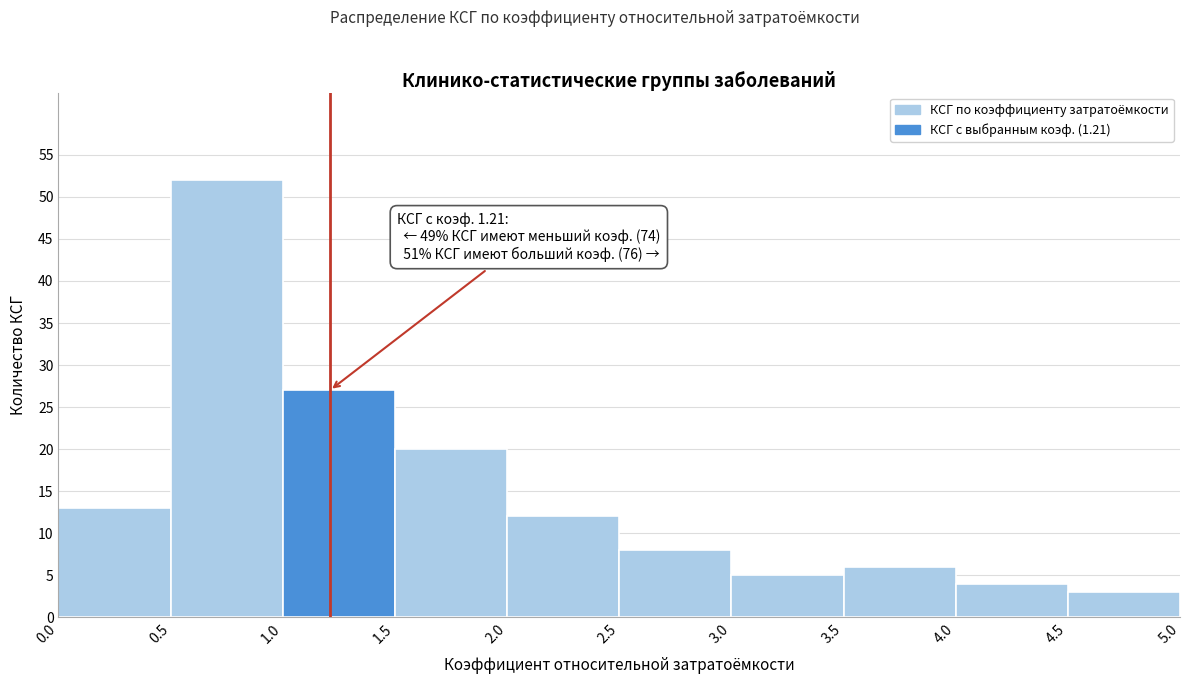

Which range on the x-axis has the tallest bar?

0.5 to 1.0